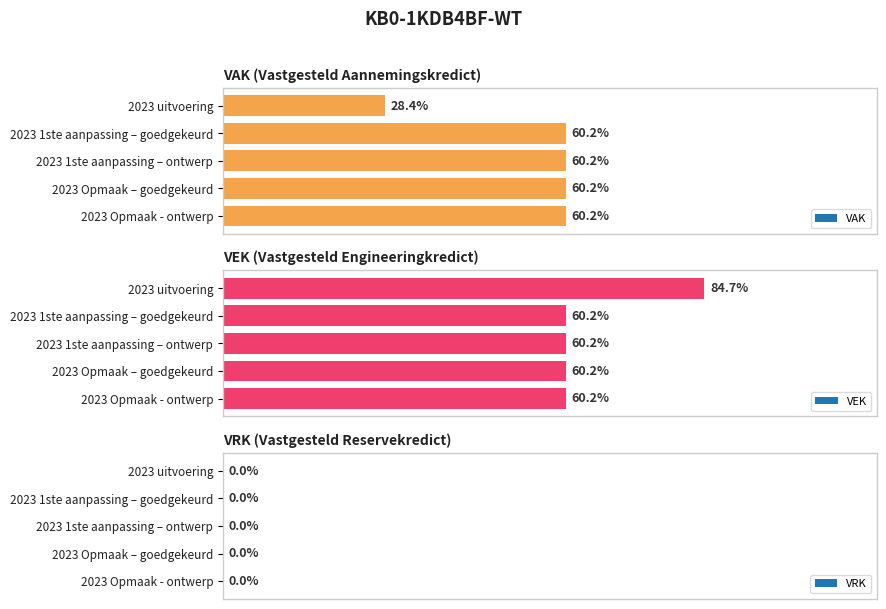

What position from the left is 2023 Opmaak - ontwerp?

5